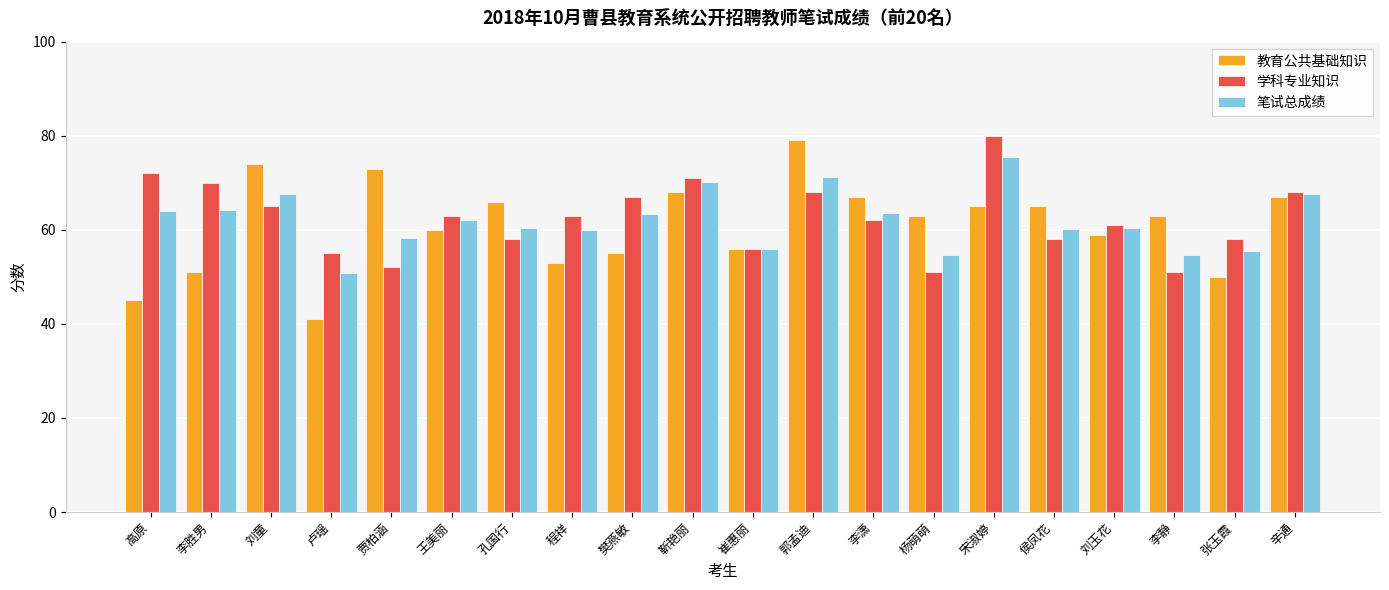

How many distinct data groups are displayed?

3